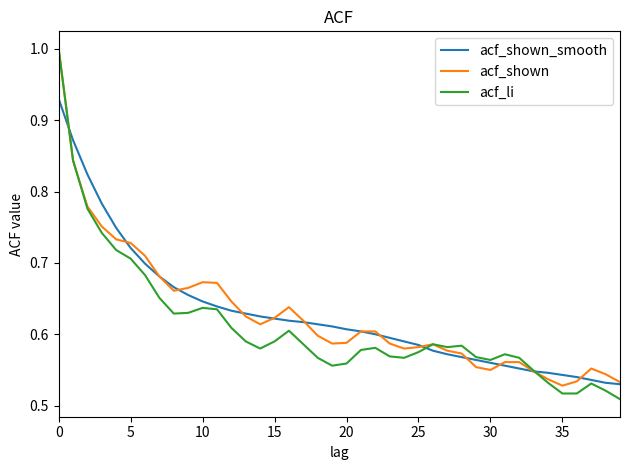

What is the maximum value for acf_li?

1.0